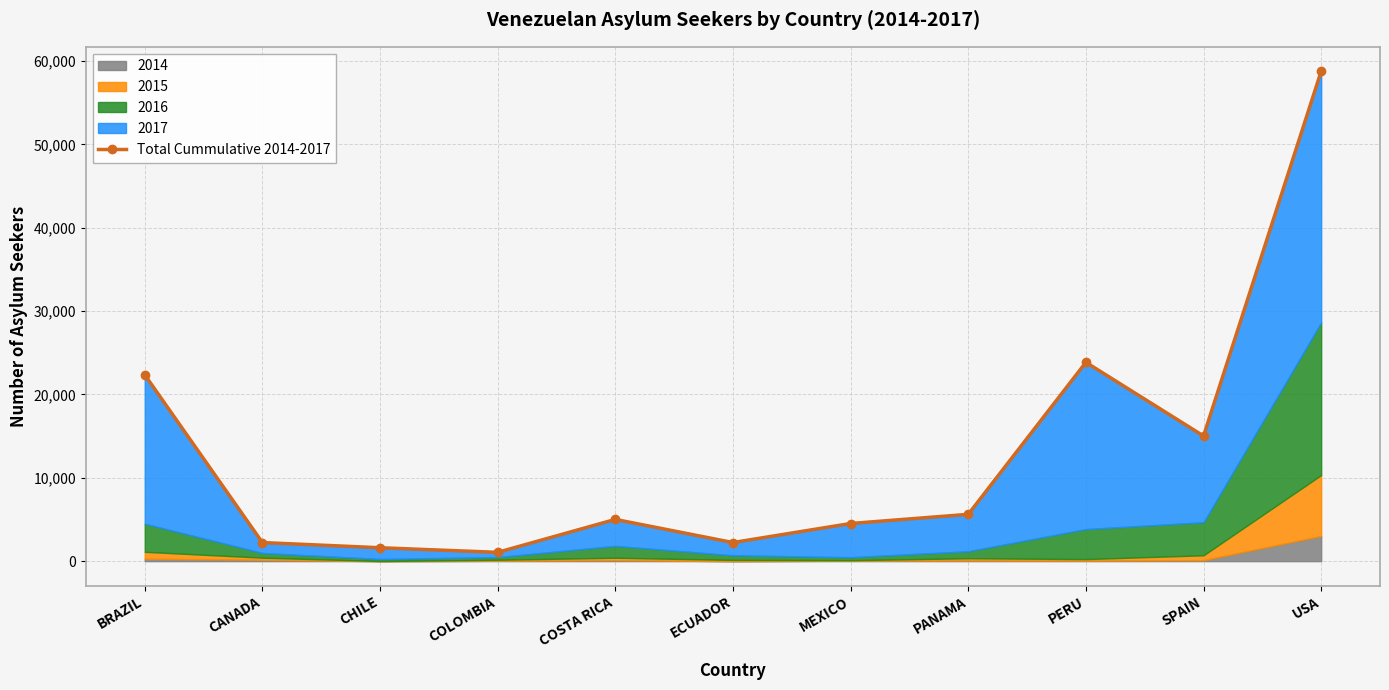

Rank the categories by value from highest to lowest.

USA, PERU, BRAZIL, SPAIN, PANAMA, COSTA RICA, MEXICO, ECUADOR, CANADA, CHILE, COLOMBIA